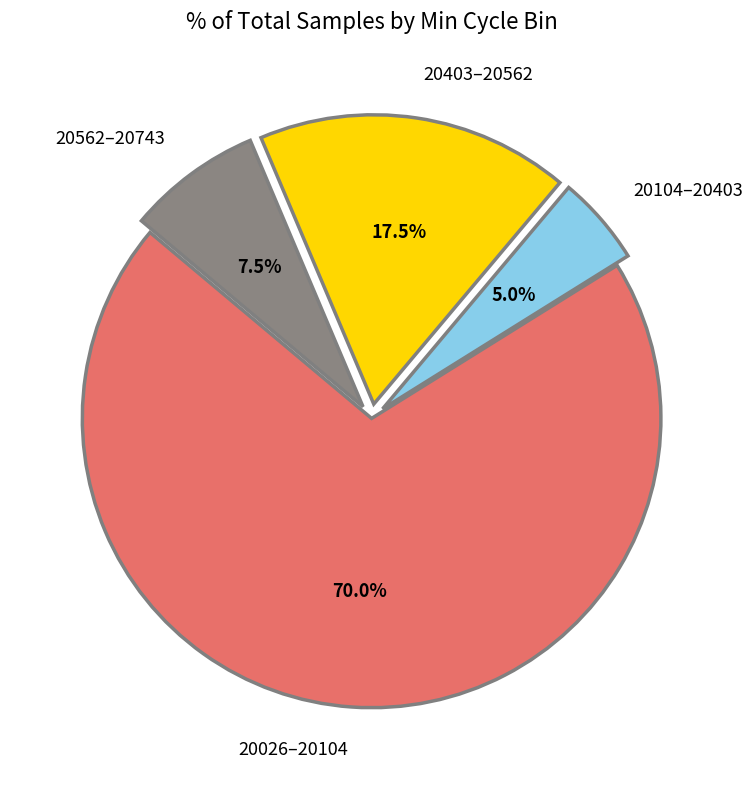

What is the ratio of the value at 20403–20562 to the value at 20104–20403?

3.5